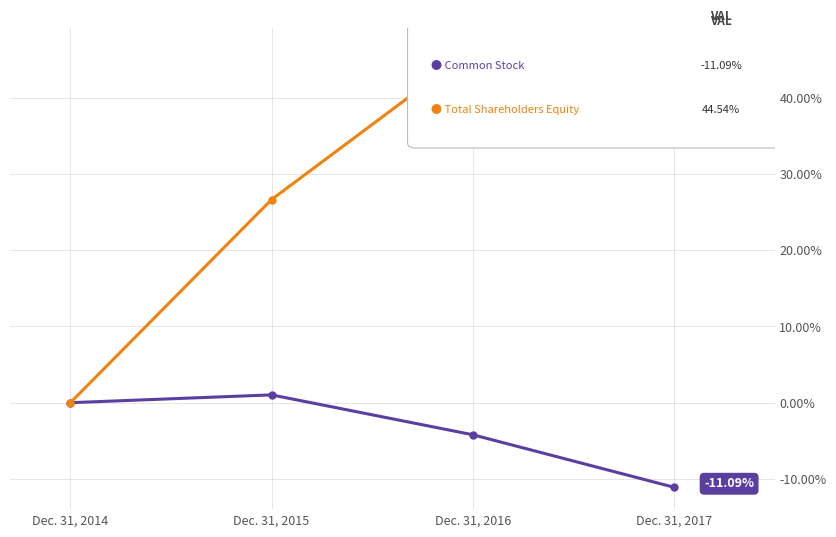

What is the total value across all series at Dec. 31, 2017?

33.5